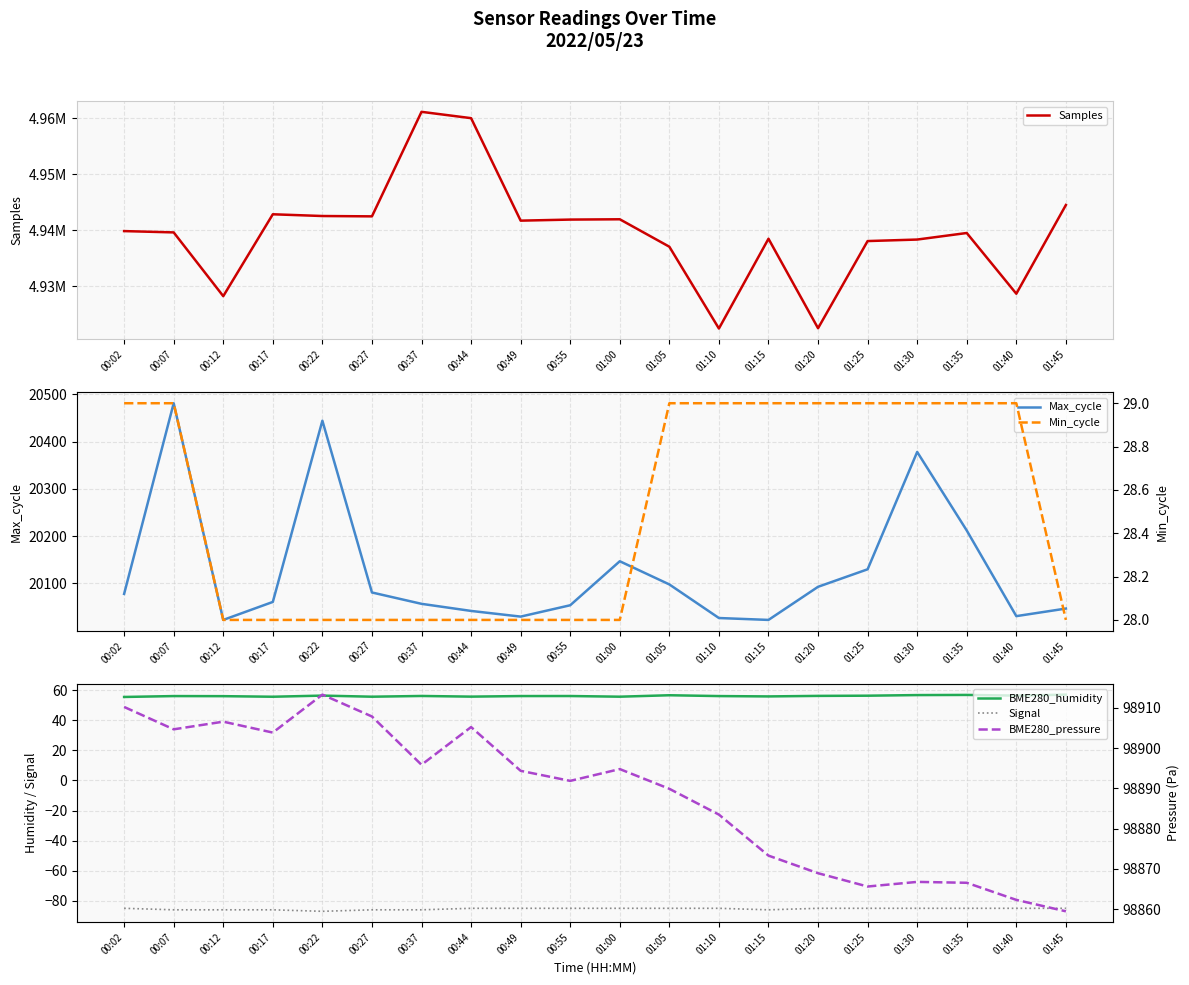

Is this an area chart (filled region under the line)?

No